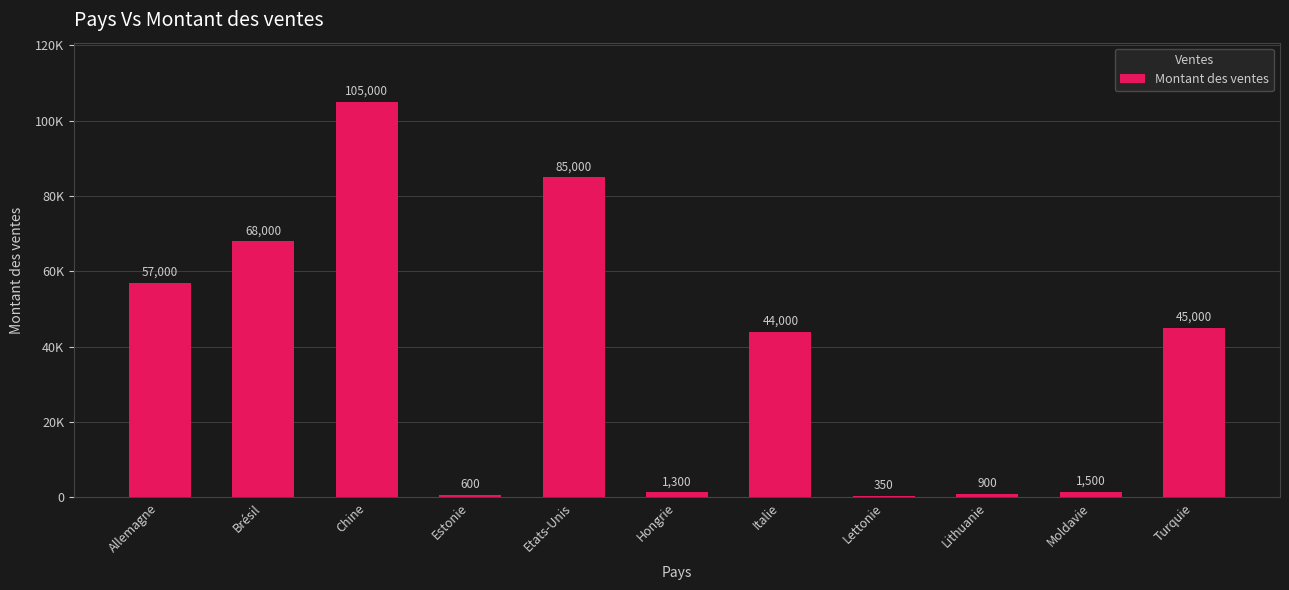

List the labels in order of value, smallest first.

Lettonie, Estonie, Lithuanie, Hongrie, Moldavie, Italie, Turquie, Allemagne, Brésil, Etats-Unis, Chine